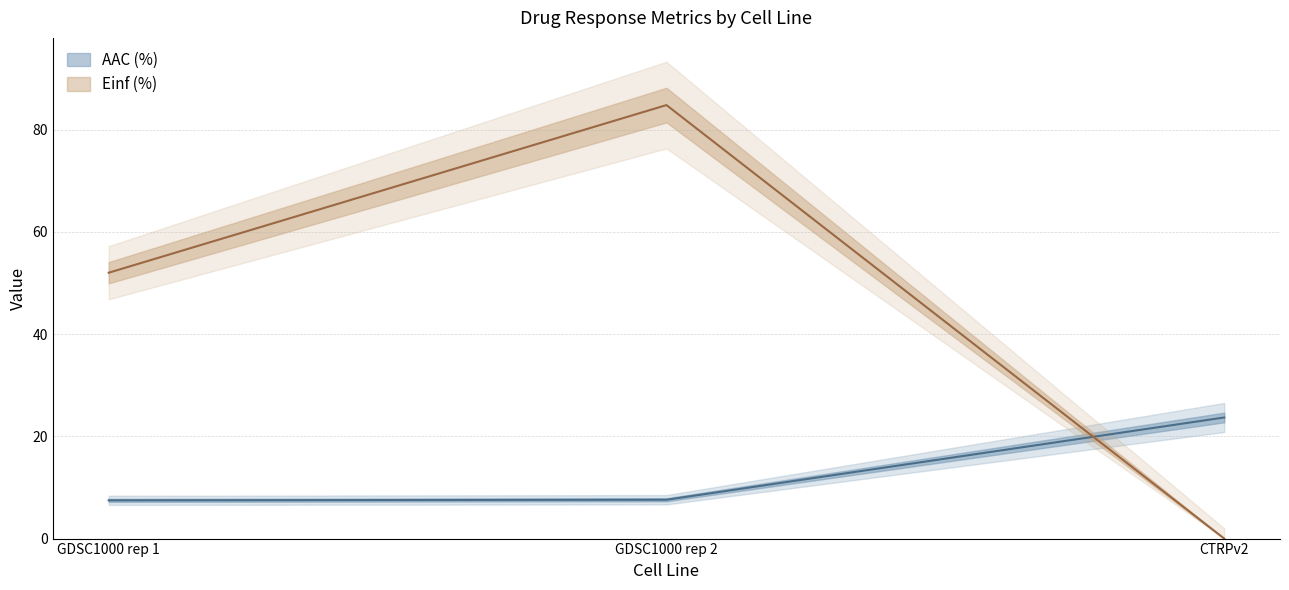

What is the minimum value for AAC (%)?

7.5